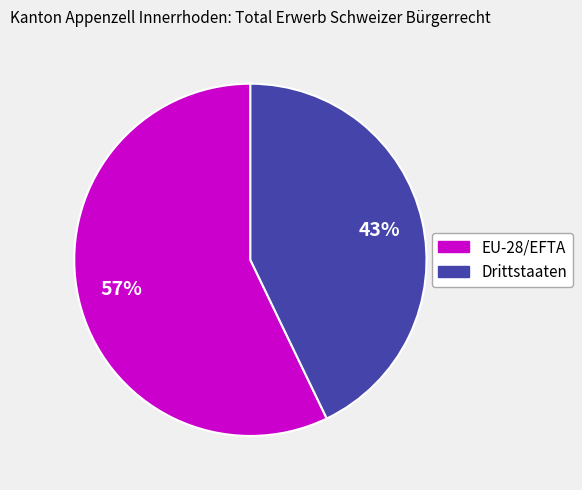

Between EU-28/EFTA and Drittstaaten, which is larger?

EU-28/EFTA